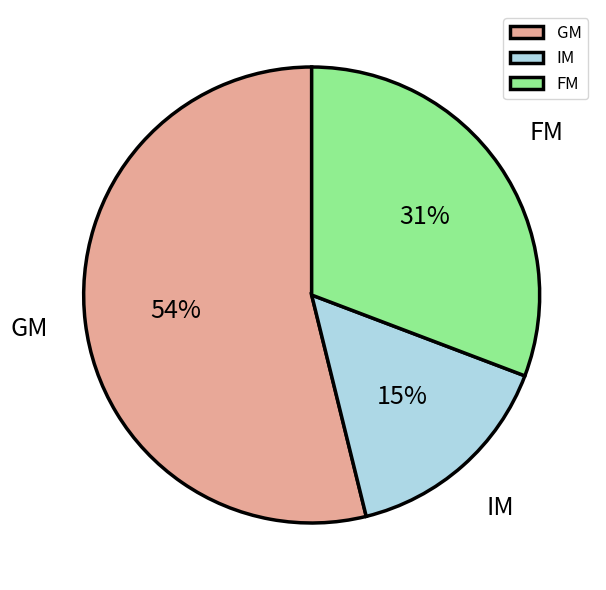

Combined, do FM and GM account for over 50%?

Yes